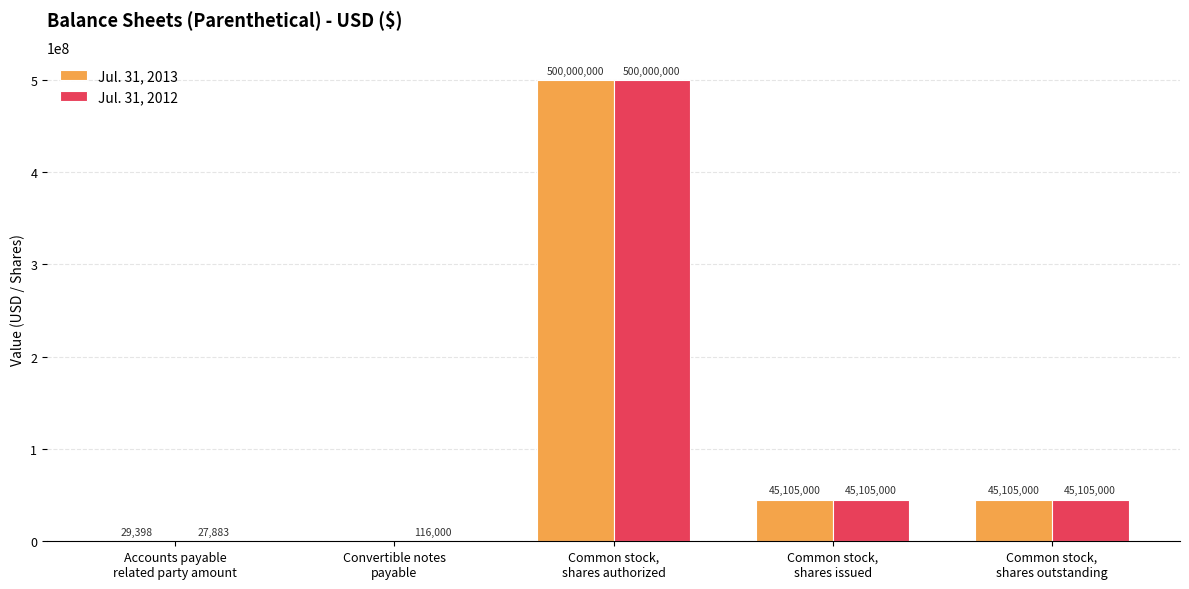

What is the sum of all Jul. 31, 2013 values?

590239398